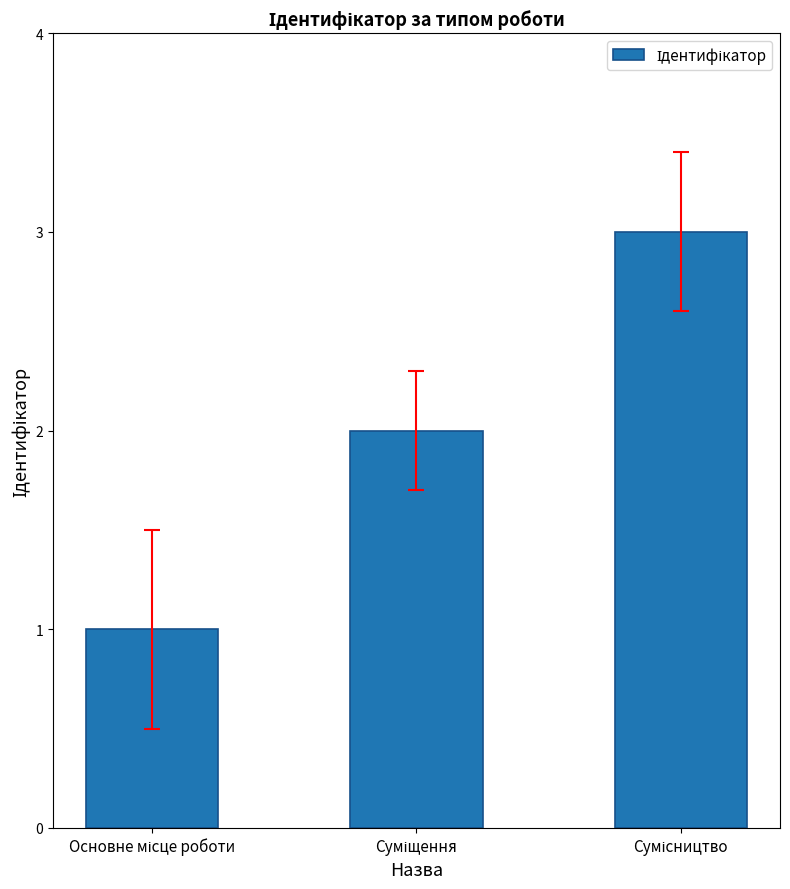

What is the maximum value shown in the chart?

3